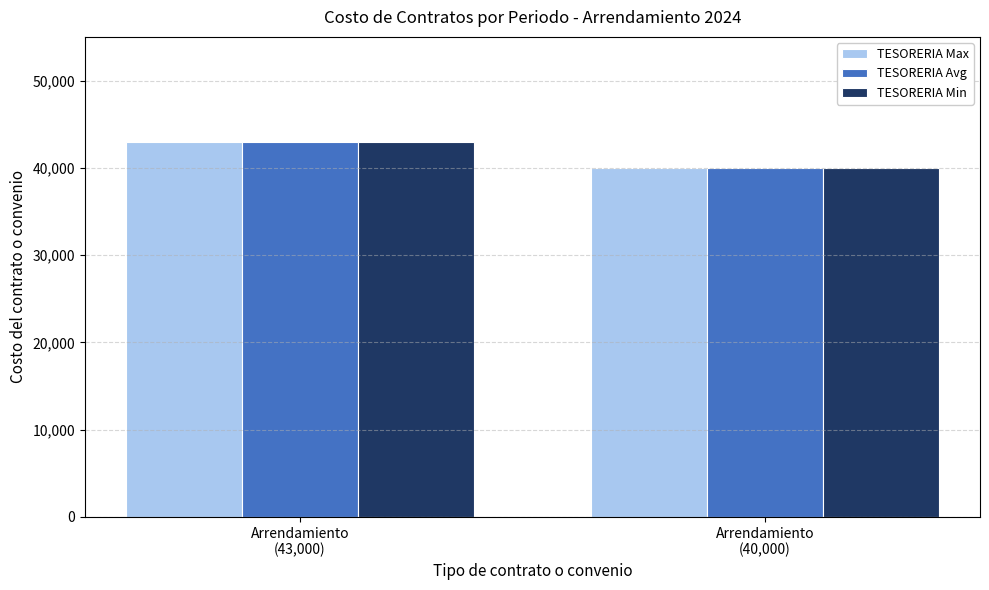

How many bars are there in total?

6